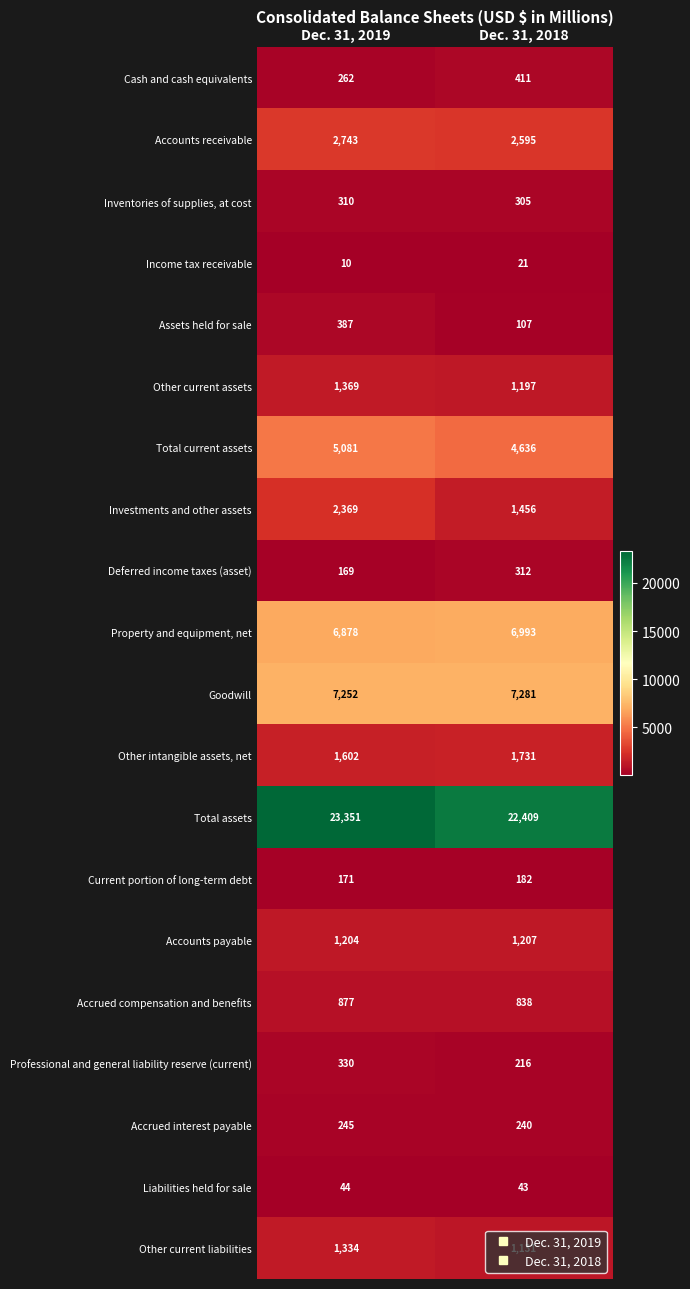

Rank the series at Dec. 31, 2019 from lowest to highest value.

Income tax receivable, Liabilities held for sale, Deferred income taxes (asset), Current portion of long-term debt, Accrued interest payable, Cash and cash equivalents, Inventories of supplies, at cost, Professional and general liability reserve (current), Assets held for sale, Accrued compensation and benefits, Accounts payable, Other current liabilities, Other current assets, Other intangible assets, net, Investments and other assets, Accounts receivable, Total current assets, Property and equipment, net, Goodwill, Total assets